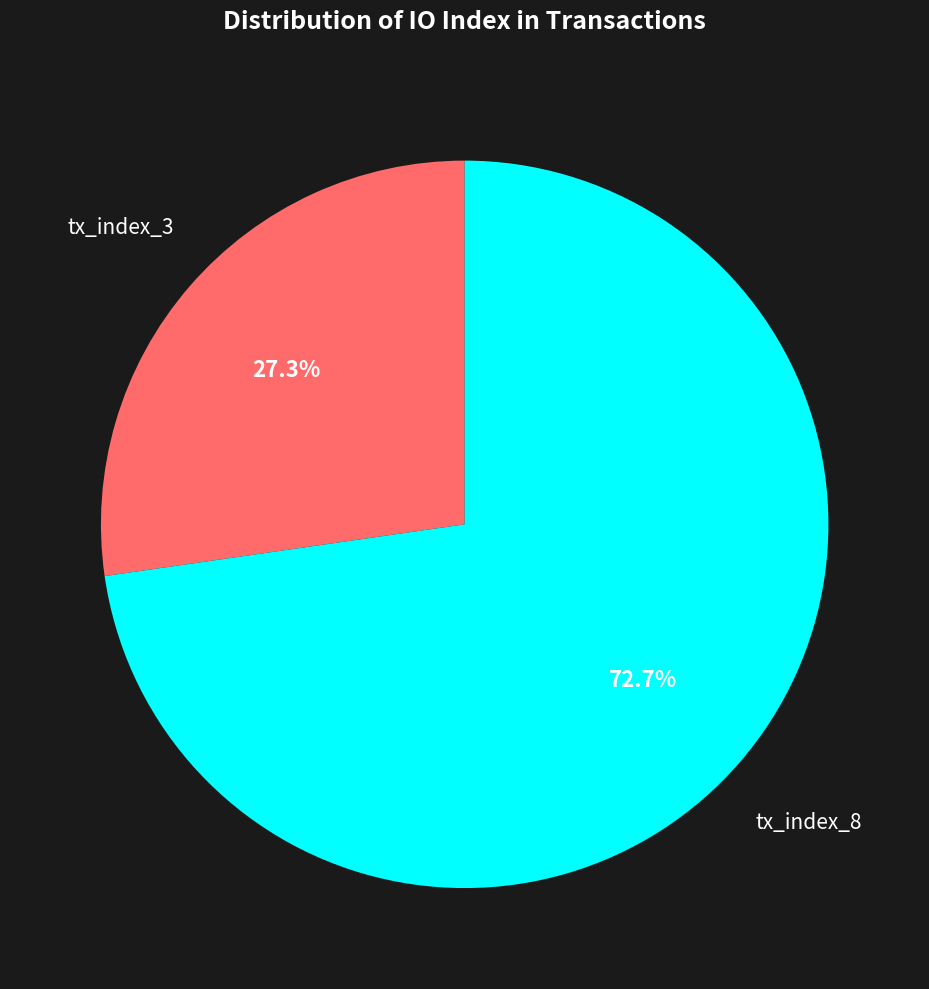

How many slices are in this pie chart?

2